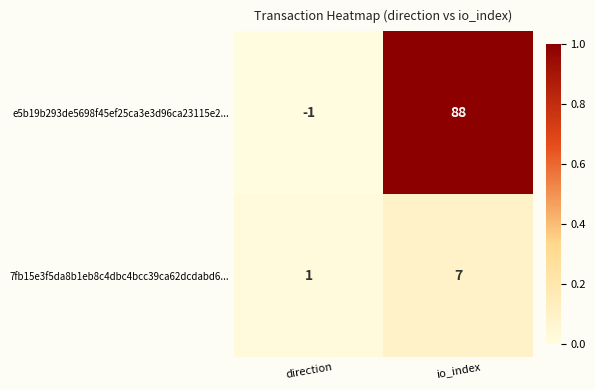

At which label is e5b19b293de5698f45ef25ca3e3d96ca23115e2... closest to 43?

direction